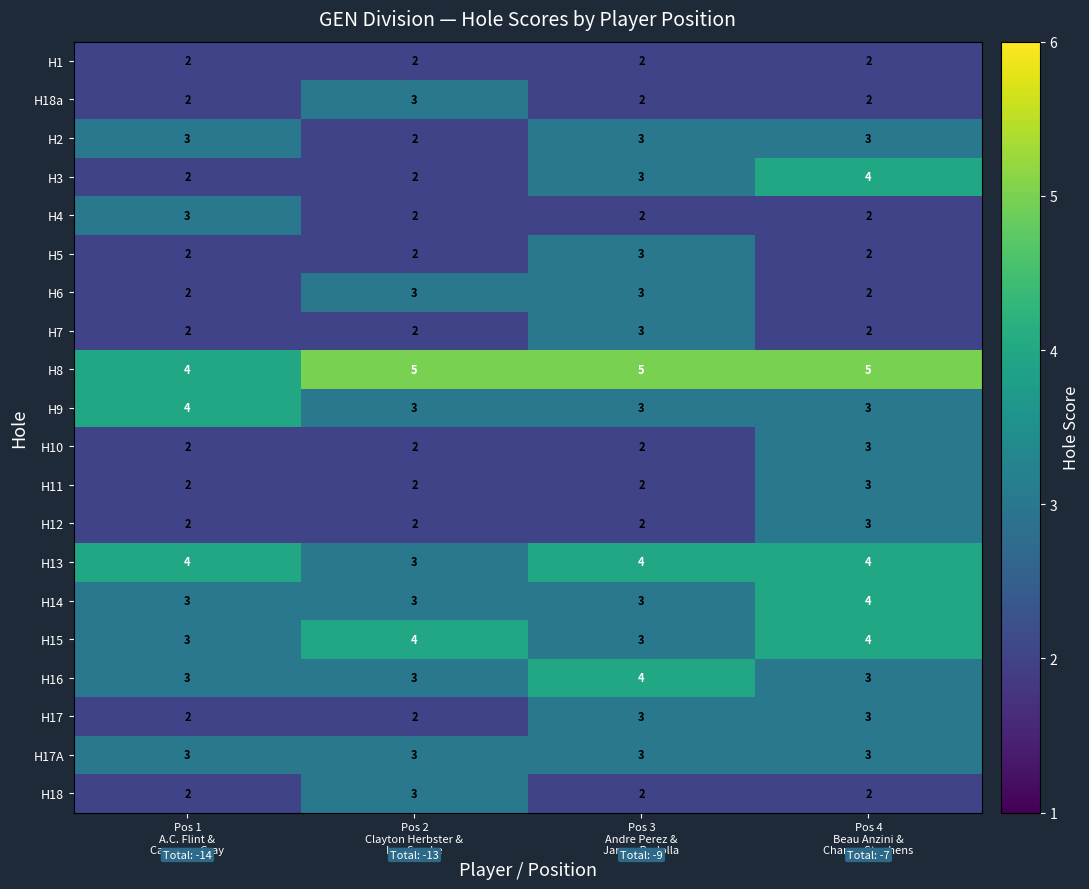

Count the number of categories in the chart.

4